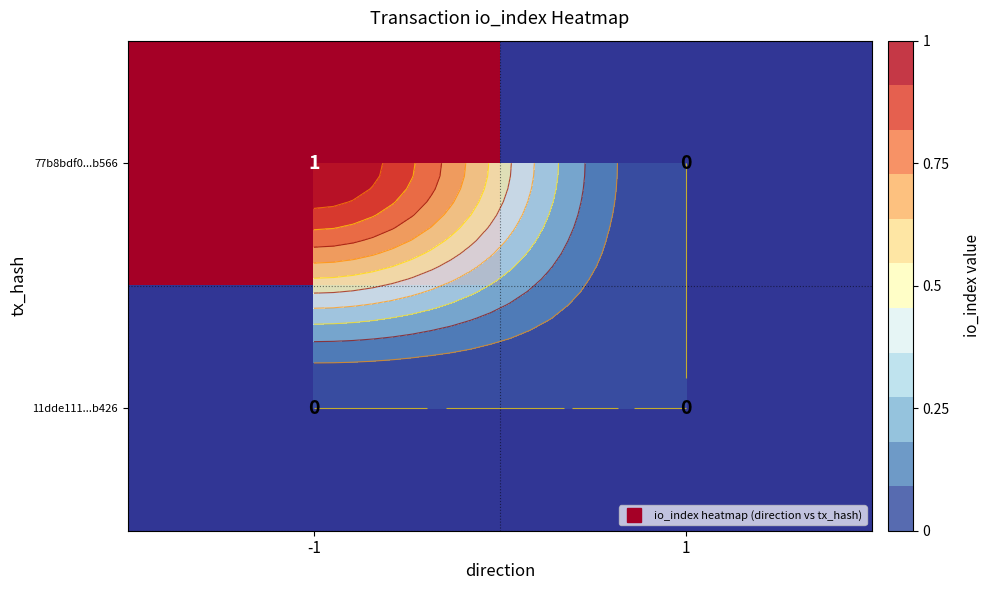

What is the spread (max minus min) of values at -1?

1